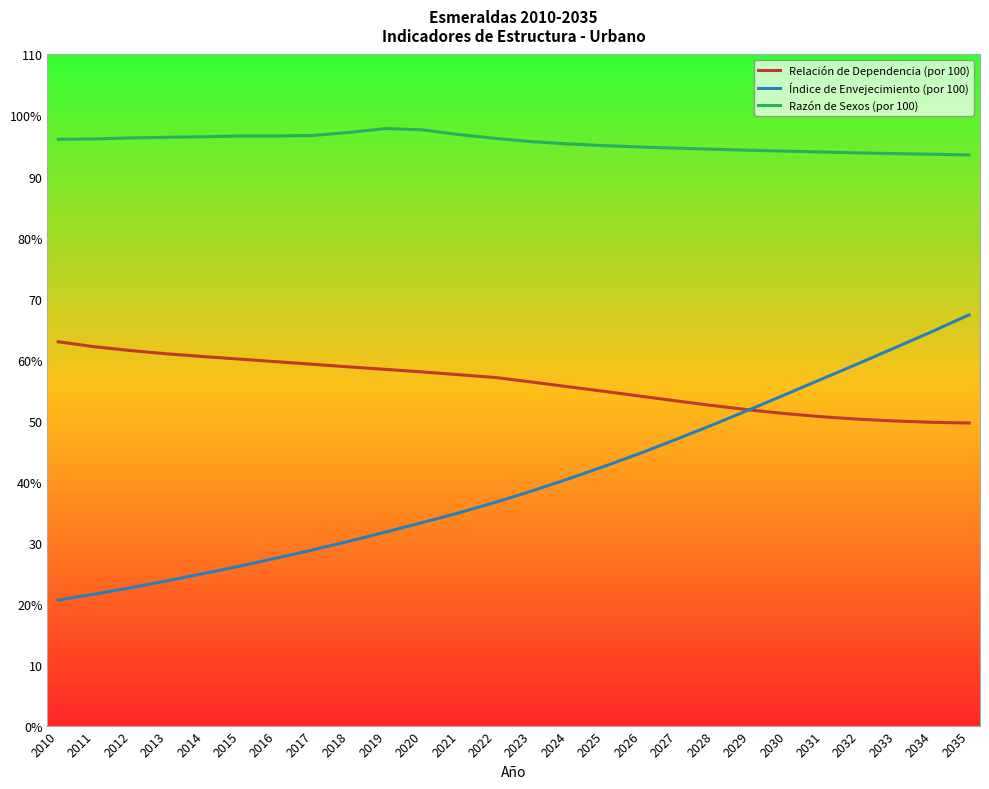

List the series in order of their overall mean, lowest first.

Índice de Envejecimiento (por 100), Relación de Dependencia (por 100), Razón de Sexos (por 100)